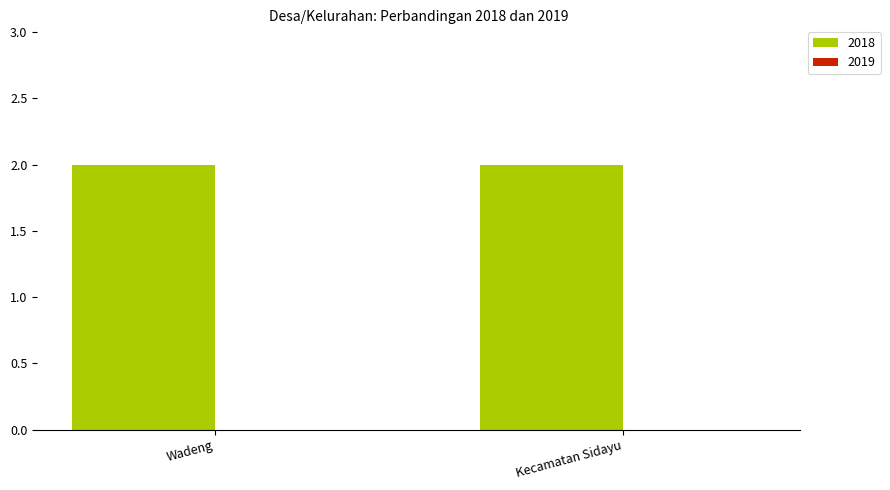

Is it true that 2018 equals 1 at Gedangan?

False